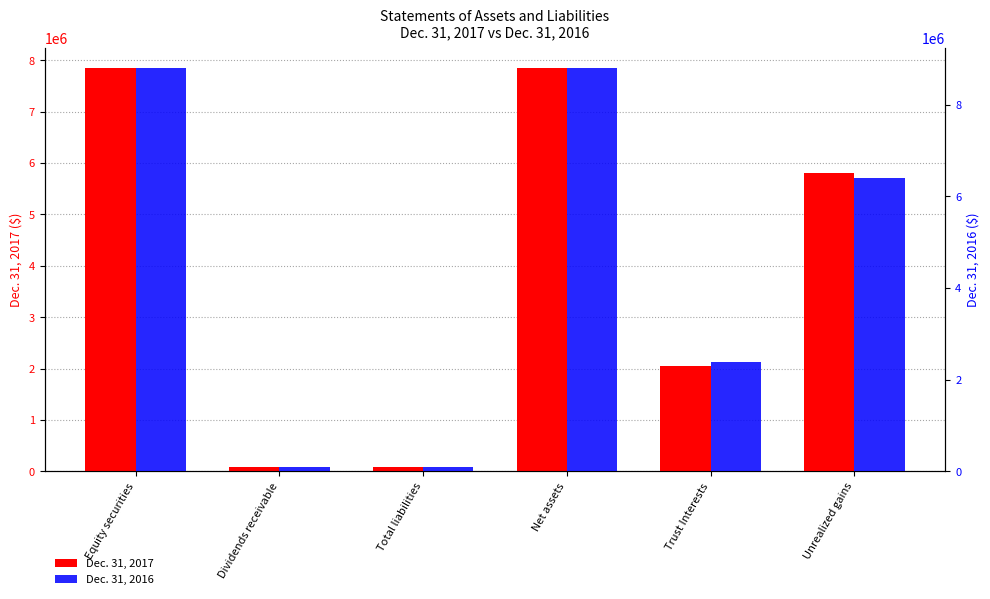

What is the spread (max minus min) of values at Trust Interests?

349098